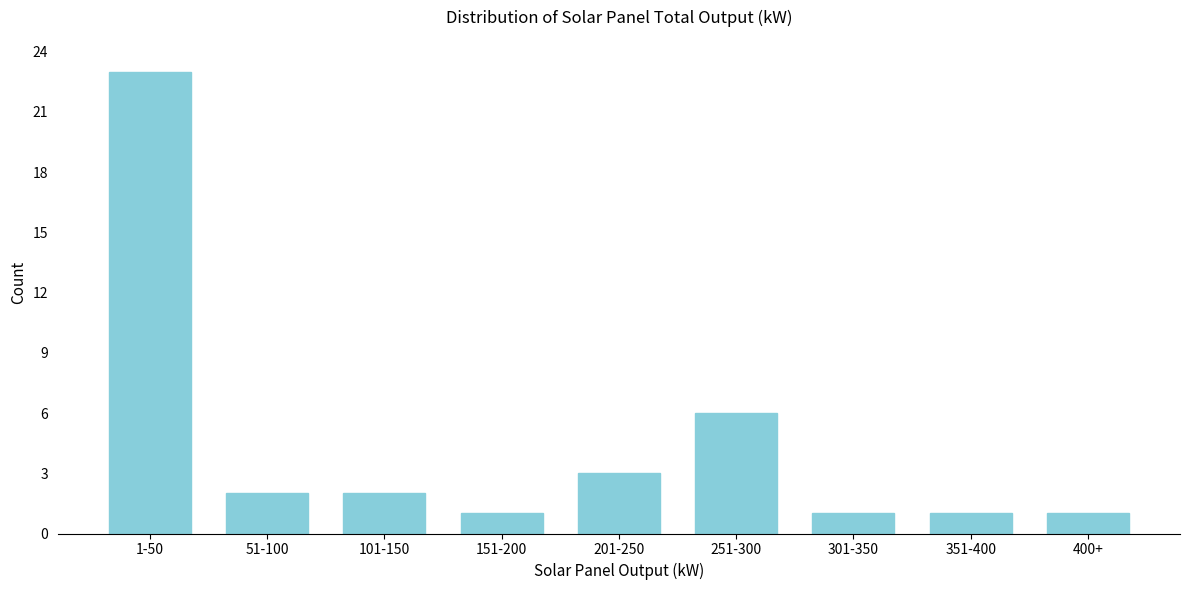

Reading left to right, what are all the values shown in this chart?

1-50=23	51-100=2	101-150=2	151-200=1	201-250=3	251-300=6	301-350=1	351-400=1	400+=1